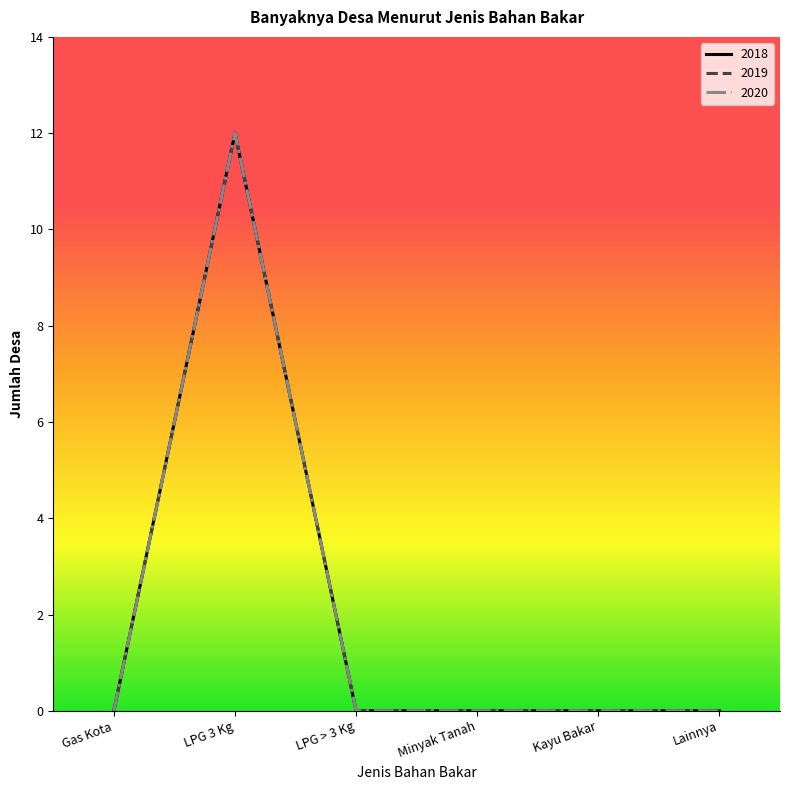

In 2020, how many points are higher than both neighbors (excluding endpoints)?

1